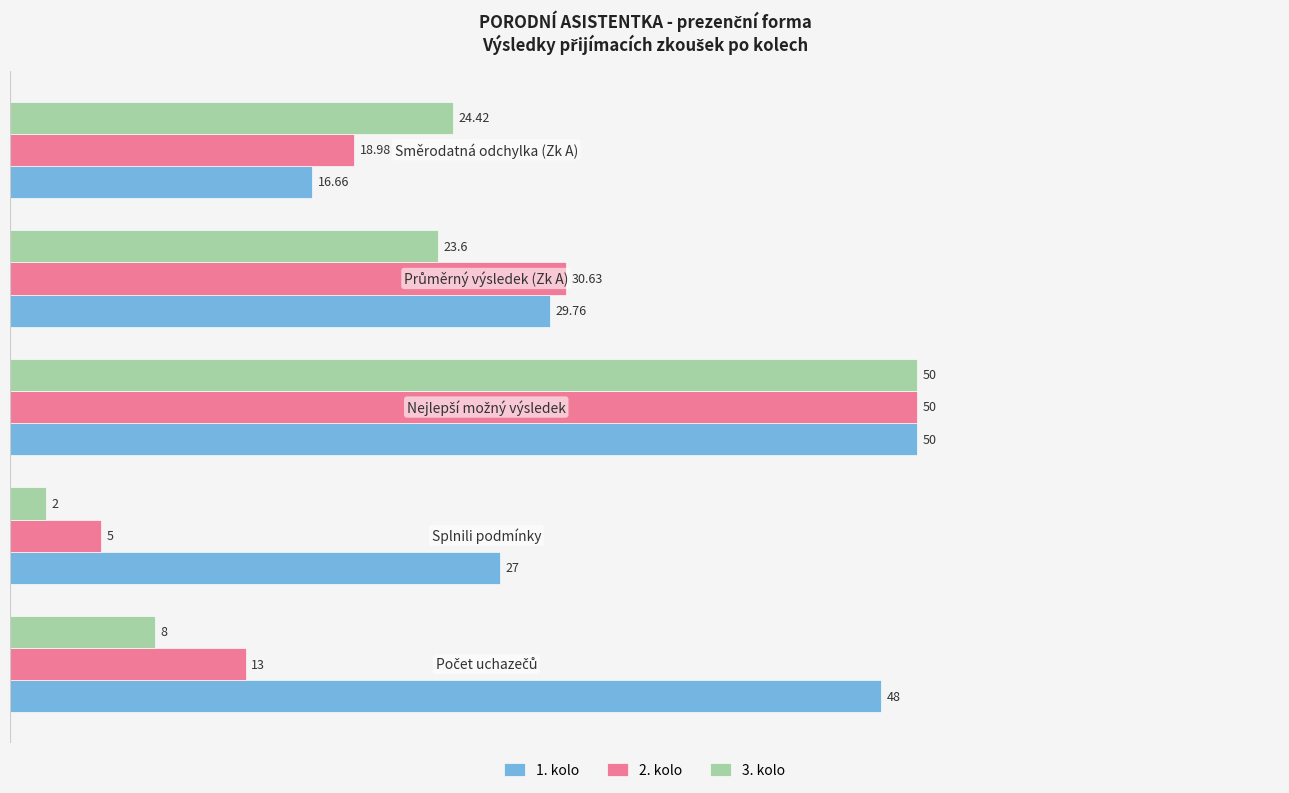

Which series has the largest total across all categories?

1. kolo